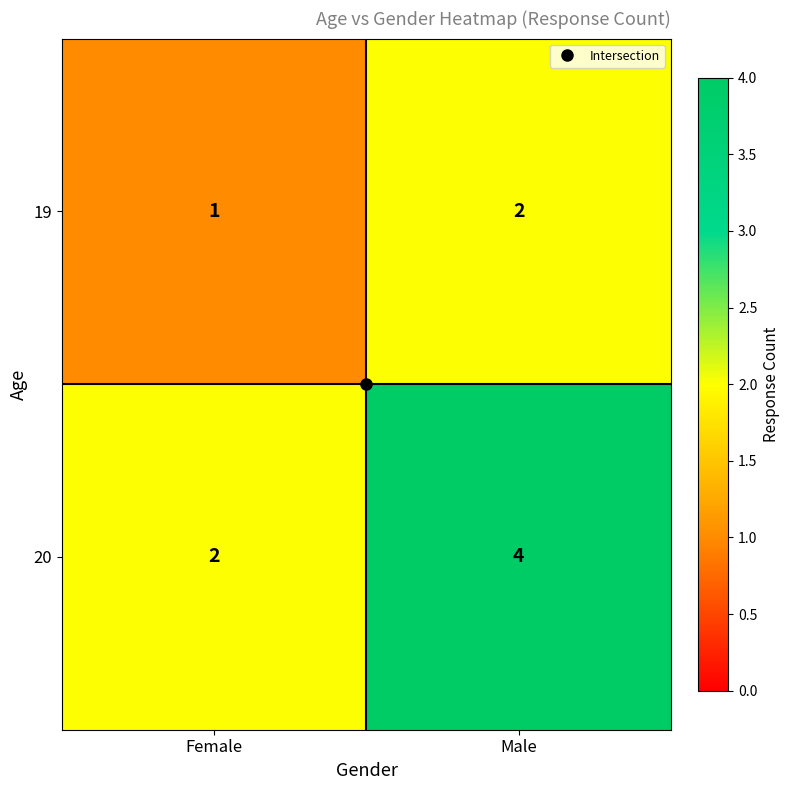

How many data points does each series have?

2